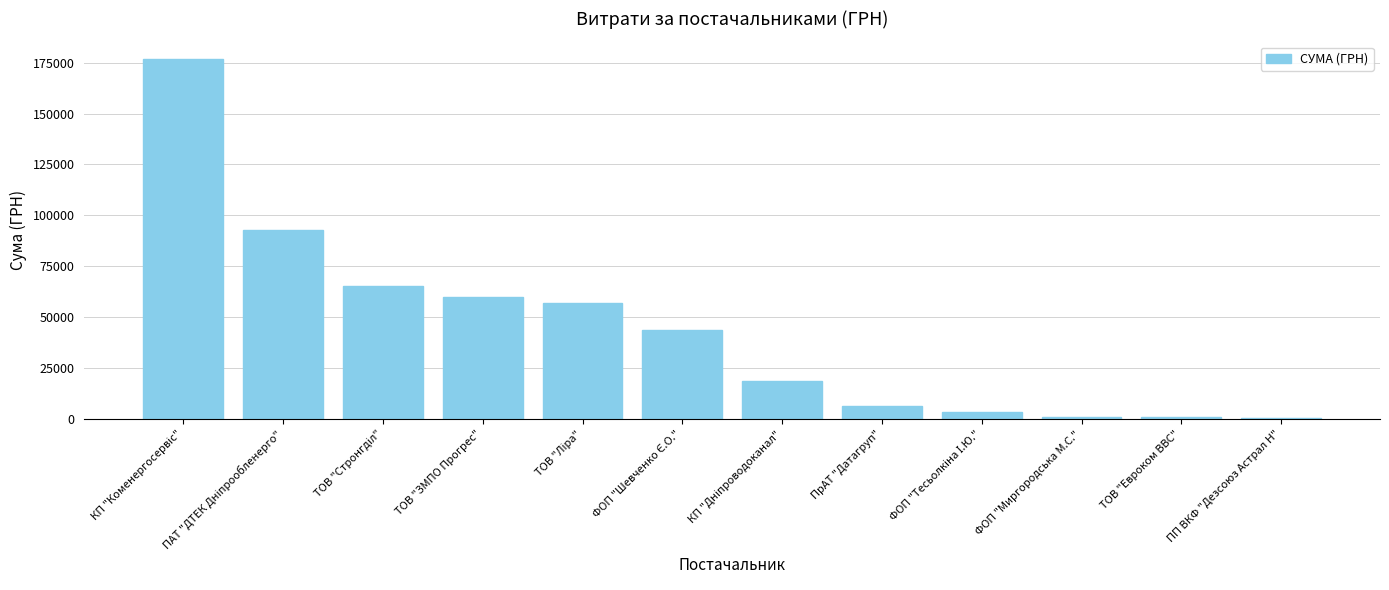

What is the label of the 5th bar from the right?

ПрАТ "Датагруп"